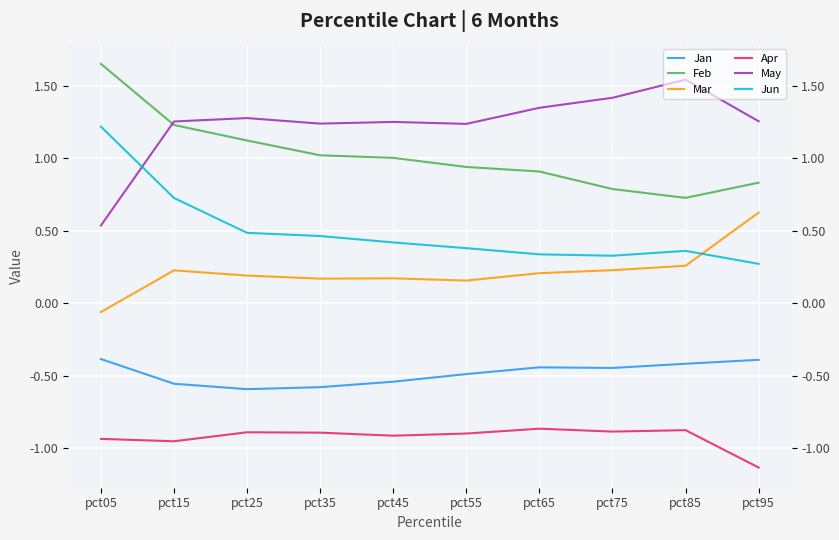

The Apr series shows -1.2 at pct35. True or false?

False